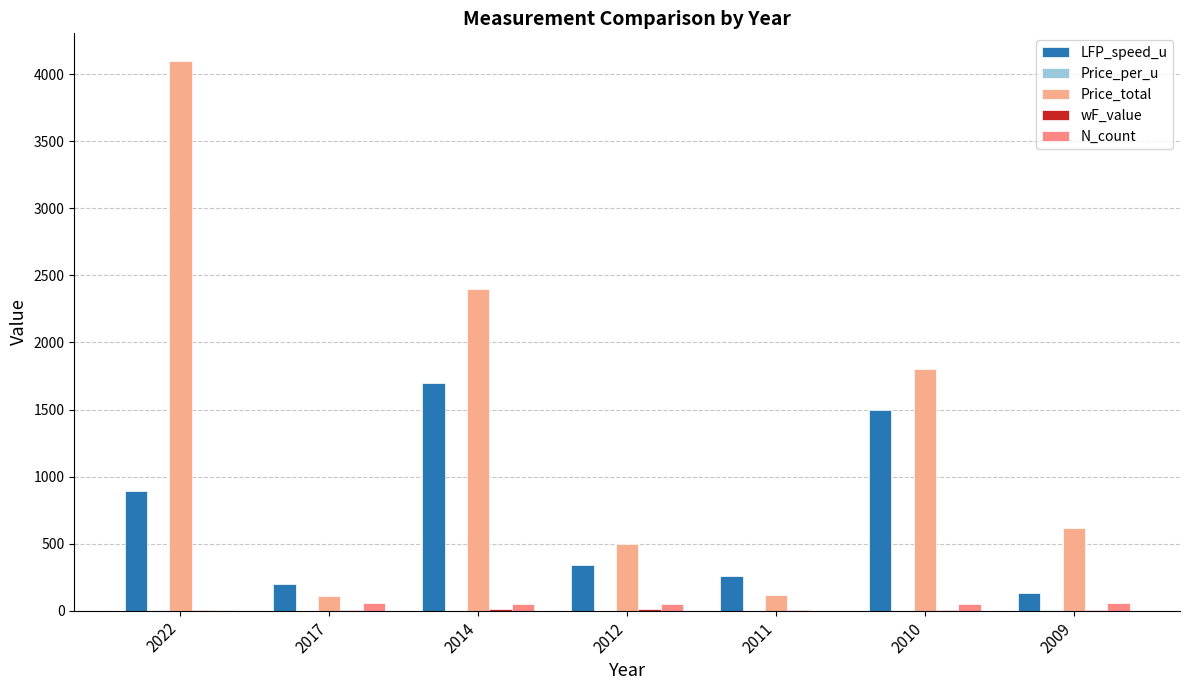

What value does the Price_total series have at 2009?

620.0